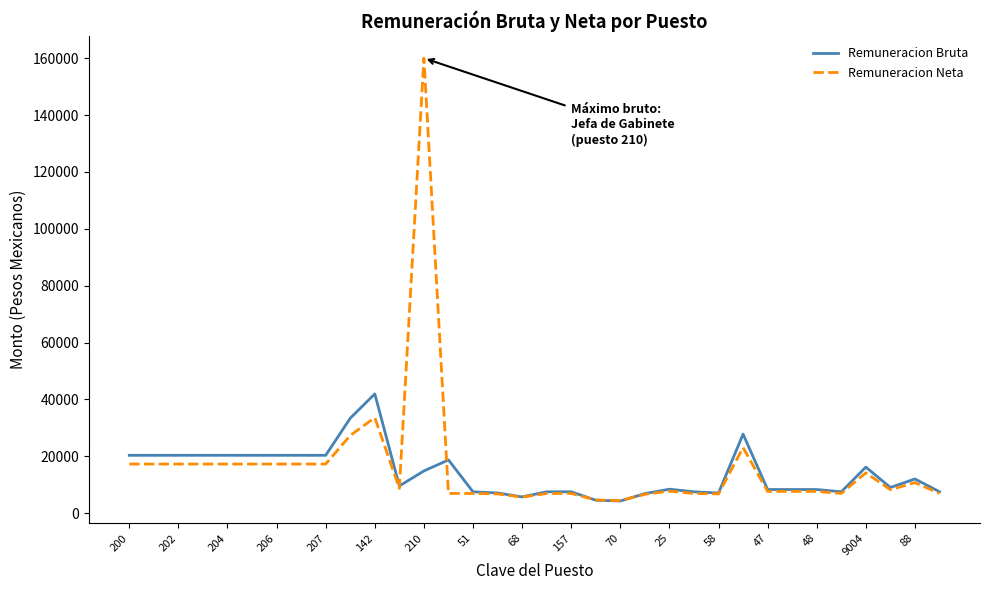

What is the lowest value of the Remuneracion Neta series?

4411.0